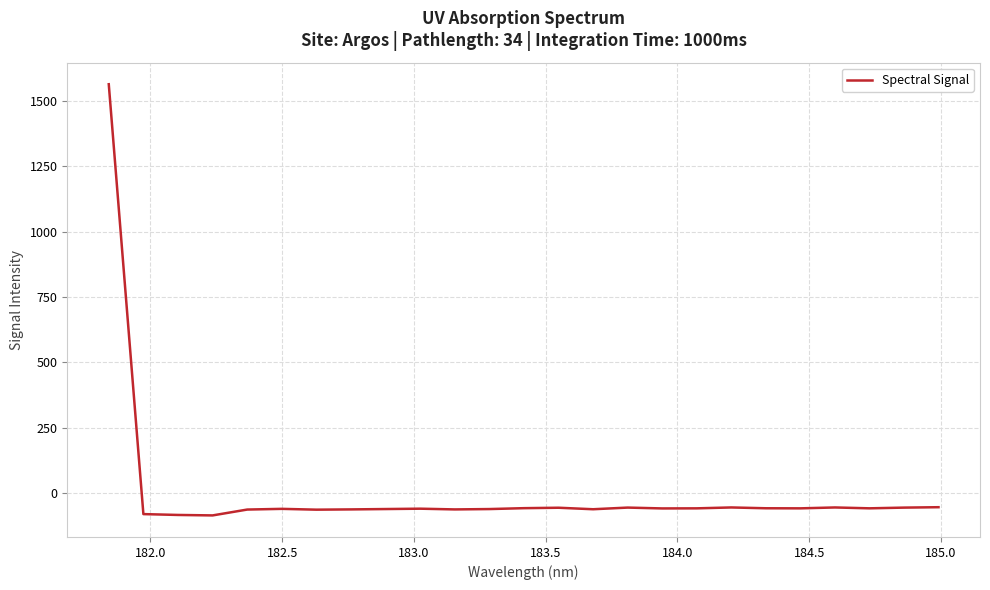

What is the maximum value shown in the chart?

1563.2